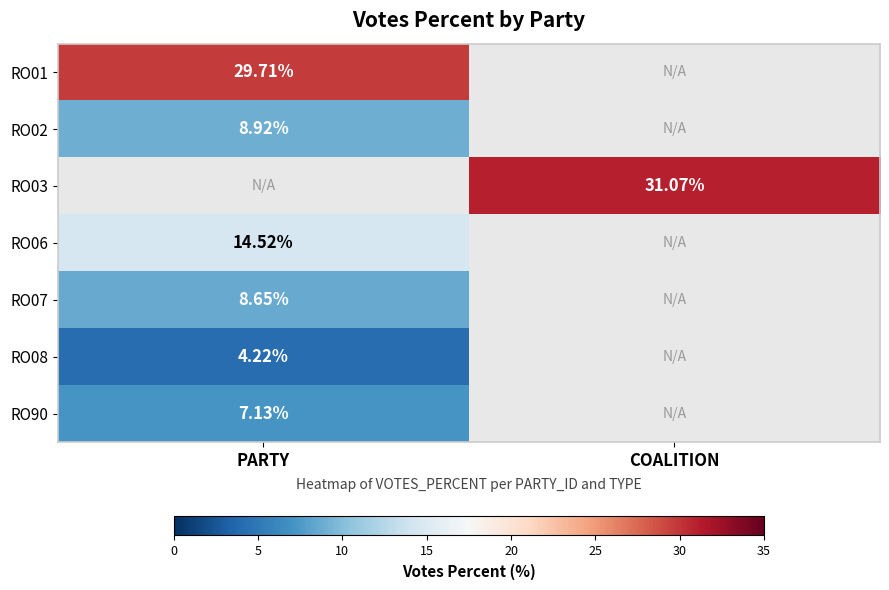

The RO07 series shows 1.9 at PARTY. True or false?

False